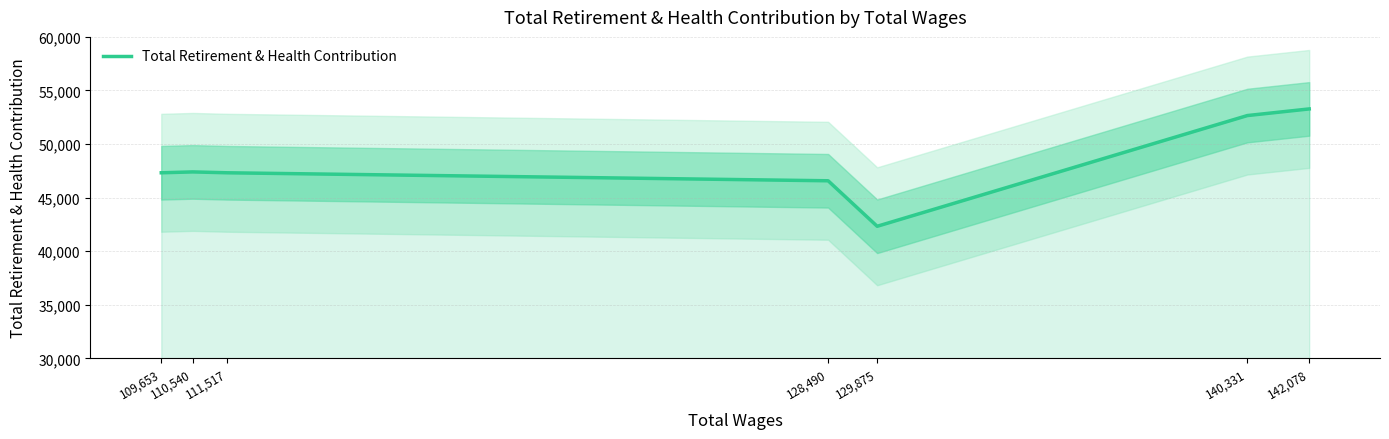

True or false: the data shows 46577 at 128,490.

True